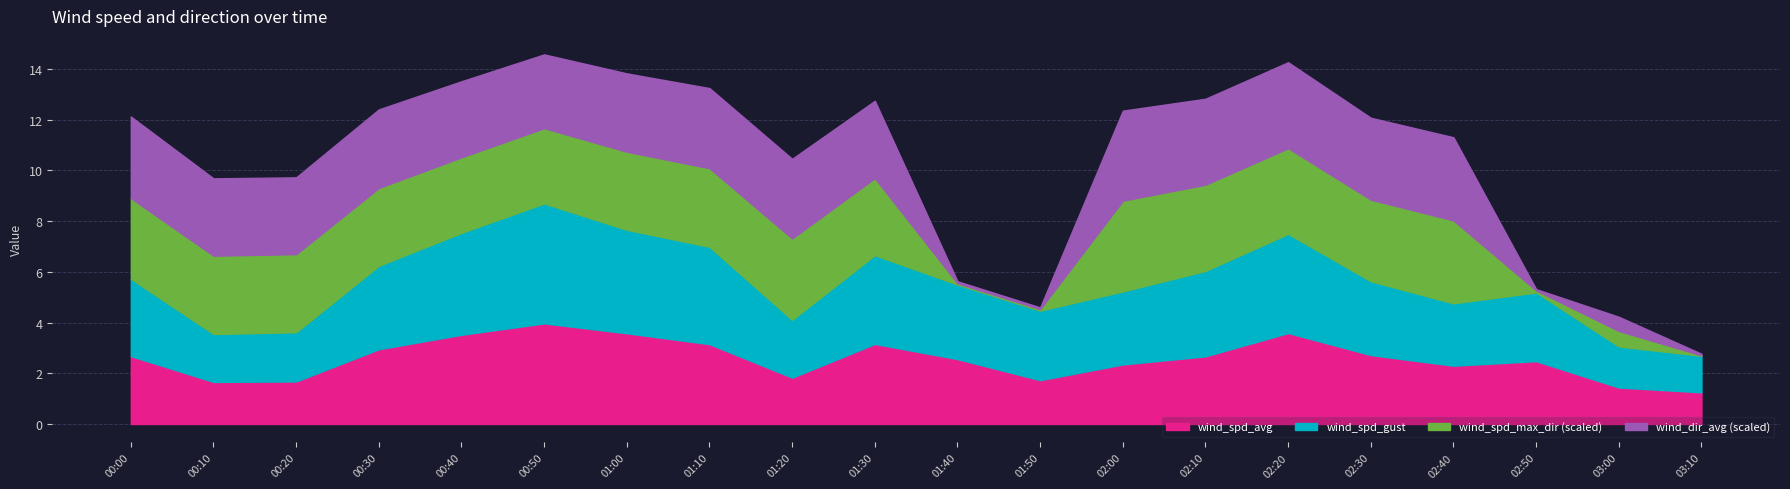

What is the smallest value displayed?

1.2